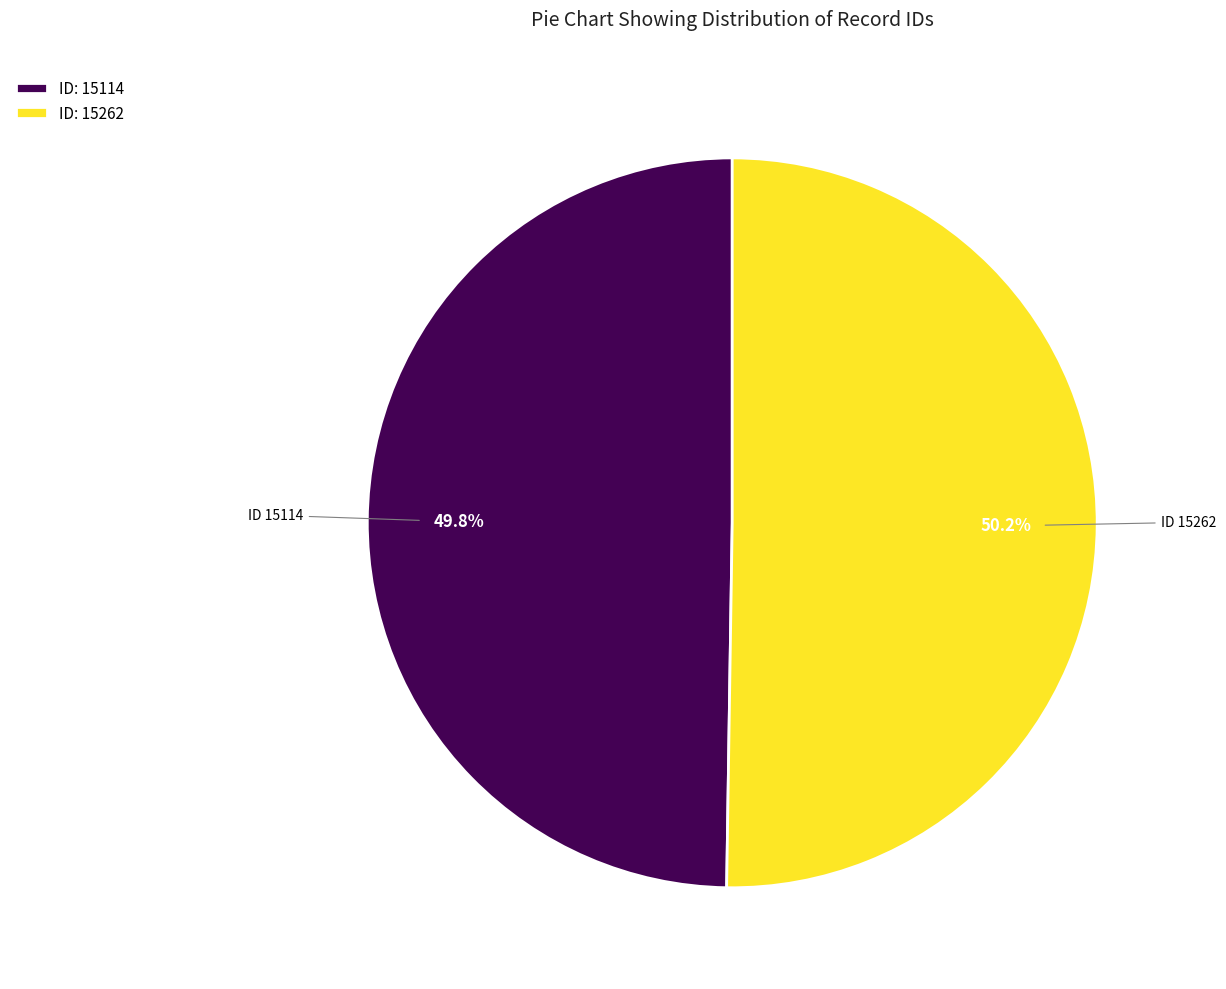

Combined, what portion of the pie is ID: 15114 and ID: 15262?

100.0%